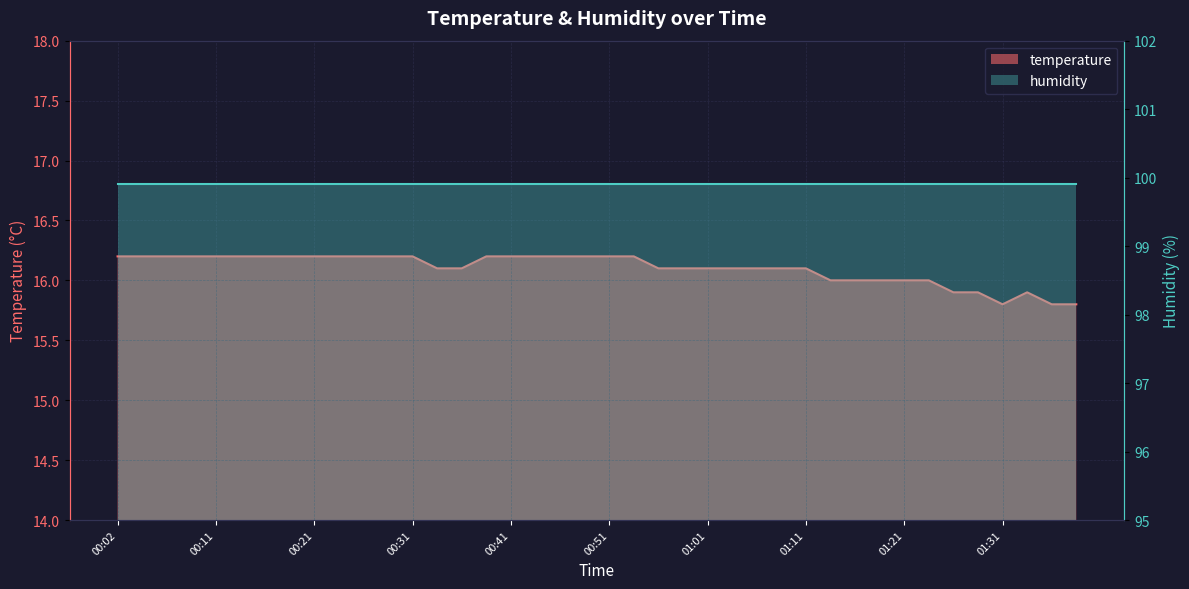

What is the label of the 18th point from the right?

00:56